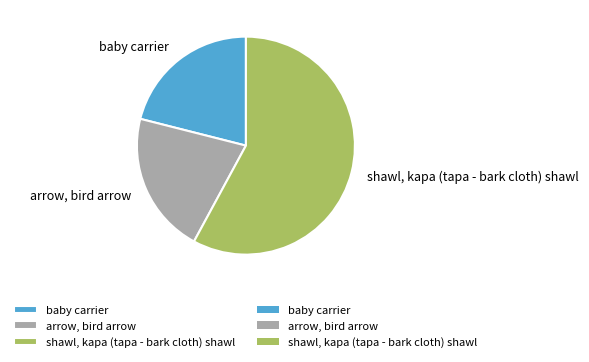

What is the ratio of the value at arrow, bird arrow to the value at shawl, kapa (tapa - bark cloth) shawl?

0.4